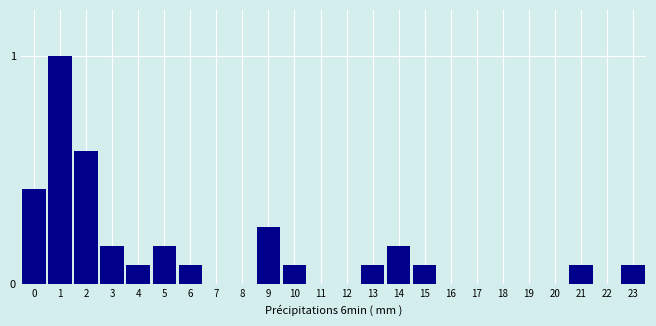

True or false: the data shows 0.0 at 11.

True